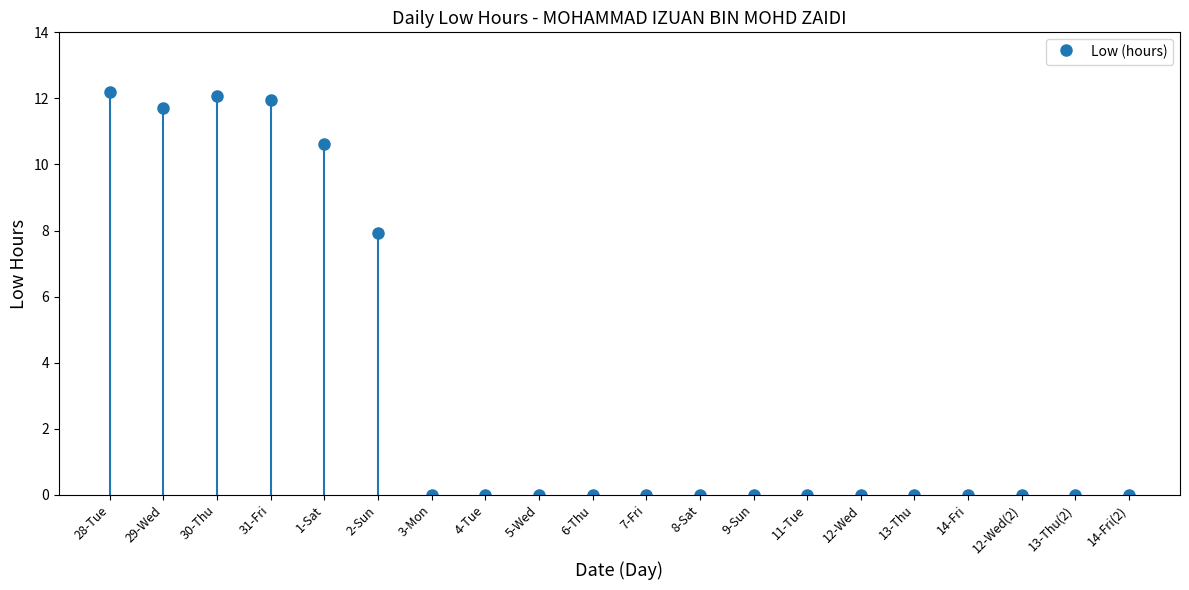

Is it true that the value at 13-Thu(2) is -6.7?

False